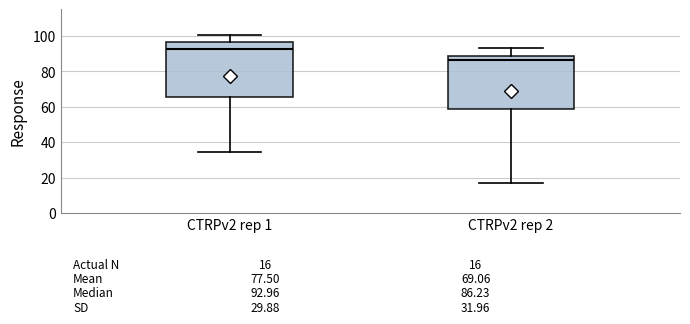

Which box has the highest median line?

CTRPv2 rep 1